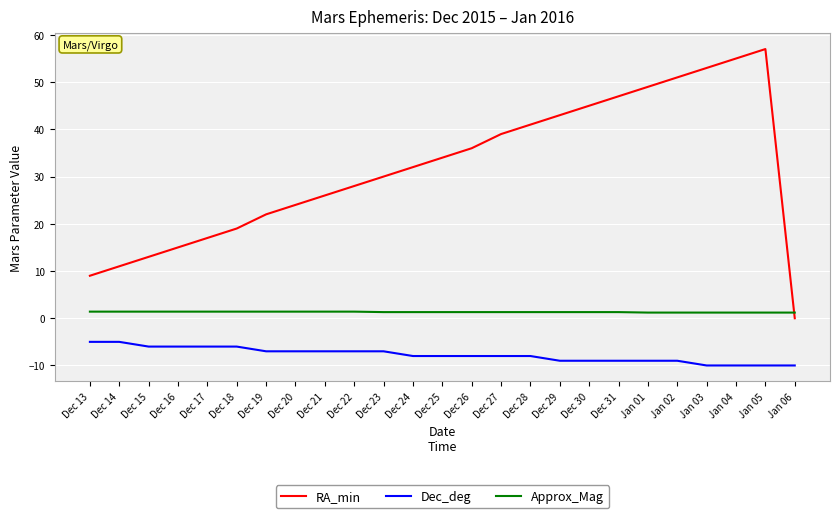

The RA_min series shows 22.0 at Dec 19. True or false?

True